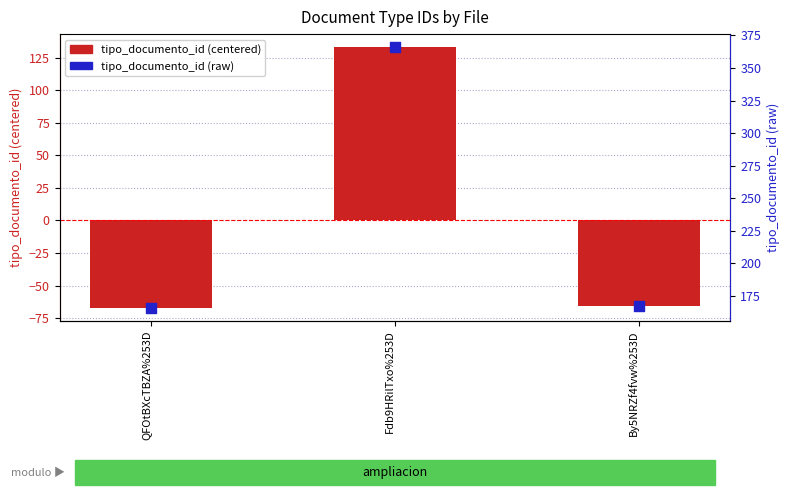

Which series contains the highest Y value?

tipo_documento_id (raw)